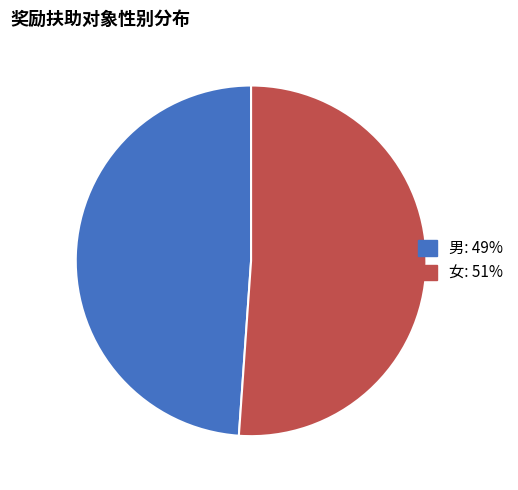

Combined, do 男 and 女 account for over 50%?

Yes